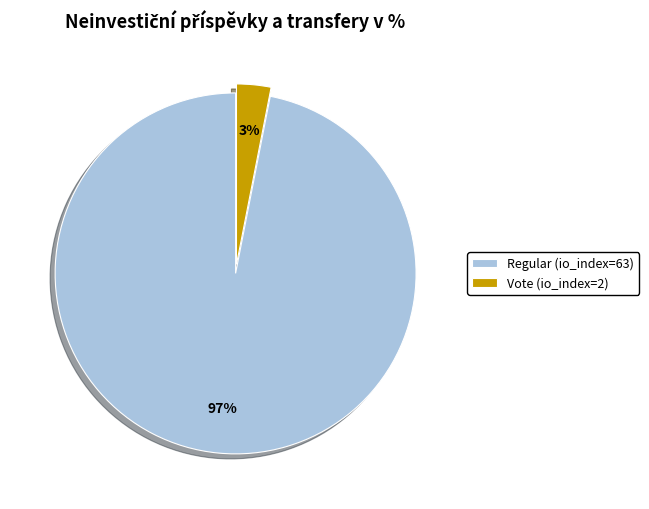

Which has a higher value, Regular (io_index=63) or Vote (io_index=2)?

Regular (io_index=63)